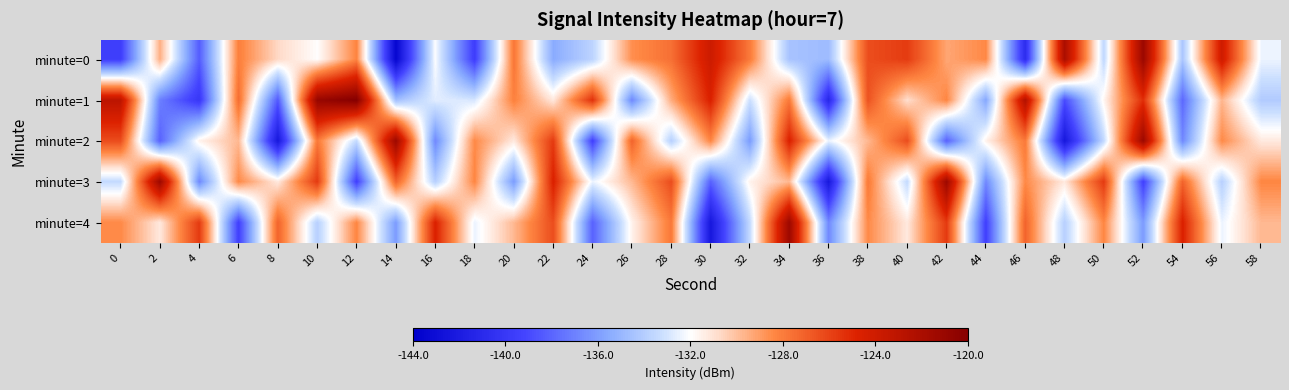

What is the total value across all series at 6?

-653.3